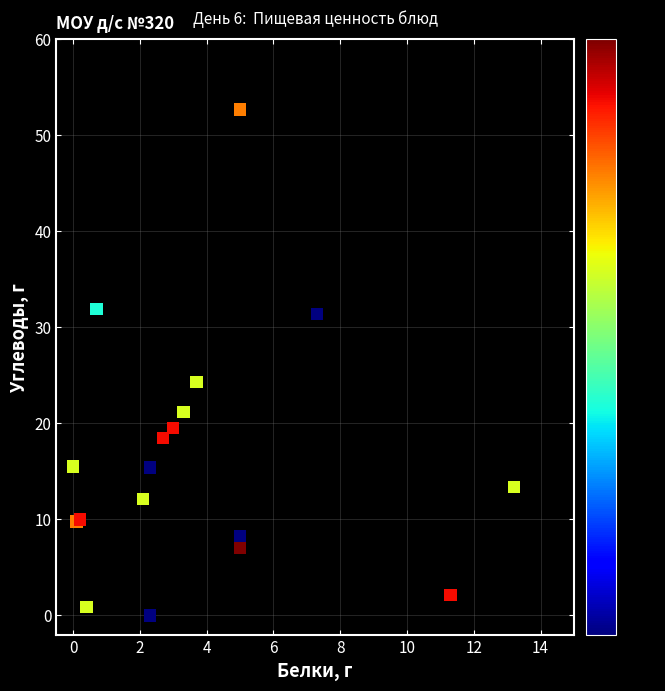

What Y value in the scatter plot is closest to 26?

24.3